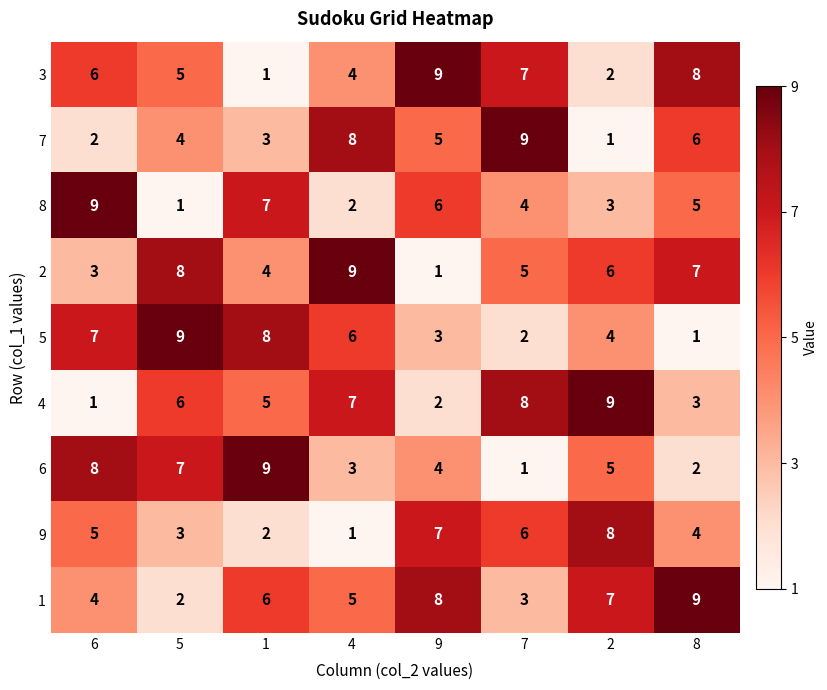

At which label is 1 closest to 5?

4